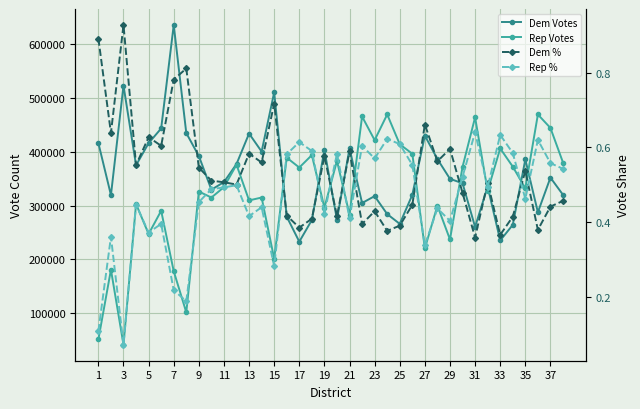

Reading right to left, what are all the values shown in this chart?

Dem Votes: 320157.0	352119.0	287645.0	385927.0	264140.0	235129.0	335406.0	260333.0	341671.0	349832.0	386600.0	430316.0	320050.0	266033.0	284234.0	317690.0	304826.0	406602.0	273901.0	403682.0	273155.0	232868.0	279425.0	510924.0	400639.0	434199.0	377442.0	343796.0	329673.0	392451.0	435101.0	636328.0	443721.0	416322.0	375122.0	523549.0	319648.0	416366.0
Rep Votes: 380270.0	444633.0	469674.0	332185.0	372592.0	406486.0	327410.0	464375.0	372111.0	236984.0	299899.0	220398.0	396571.0	414274.0	469766.0	421905.0	465968.0	283291.0	383389.0	296248.0	394061.0	370932.0	389293.0	201162.0	315066.0	309715.0	376174.0	334390.0	315067.0	326250.0	101306.0	177858.0	290389.0	247231.0	303056.0	40989.0	180777.0	50864.0
Dem %: 0.5	0.4	0.4	0.5	0.4	0.4	0.5	0.4	0.5	0.6	0.6	0.7	0.4	0.4	0.4	0.4	0.4	0.6	0.4	0.6	0.4	0.4	0.4	0.7	0.6	0.6	0.5	0.5	0.5	0.5	0.8	0.8	0.6	0.6	0.6	0.9	0.6	0.9
Rep %: 0.5	0.6	0.6	0.5	0.6	0.6	0.5	0.6	0.5	0.4	0.4	0.3	0.6	0.6	0.6	0.6	0.6	0.4	0.6	0.4	0.6	0.6	0.6	0.3	0.4	0.4	0.5	0.5	0.5	0.5	0.2	0.2	0.4	0.4	0.4	0.1	0.4	0.1